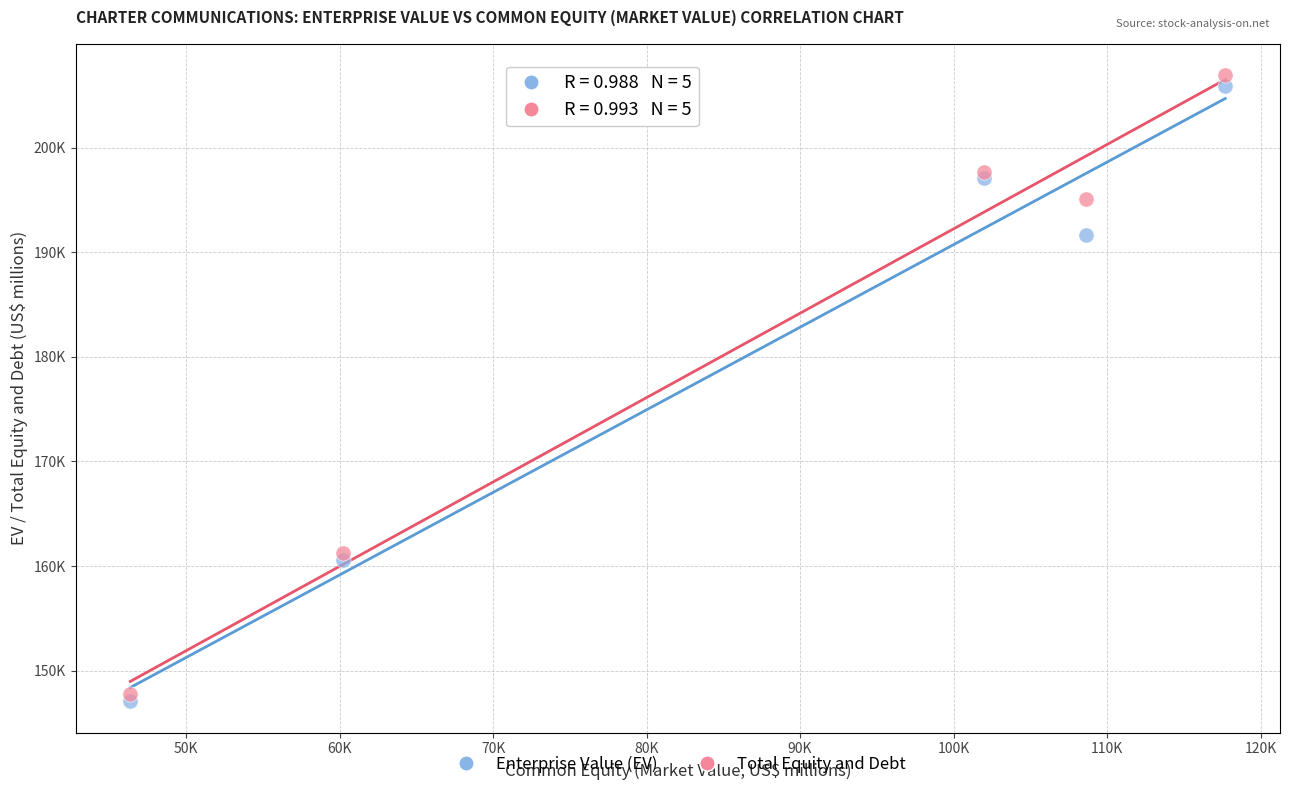

Which series has the largest Y range (max minus min)?

Total Equity and Debt